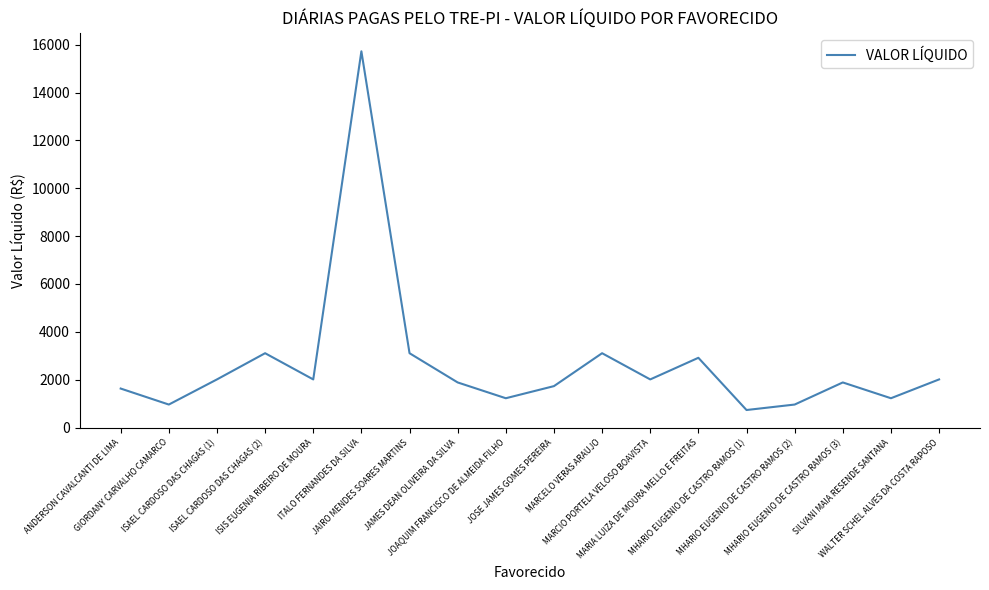

What is the greatest value displayed?

15722.8